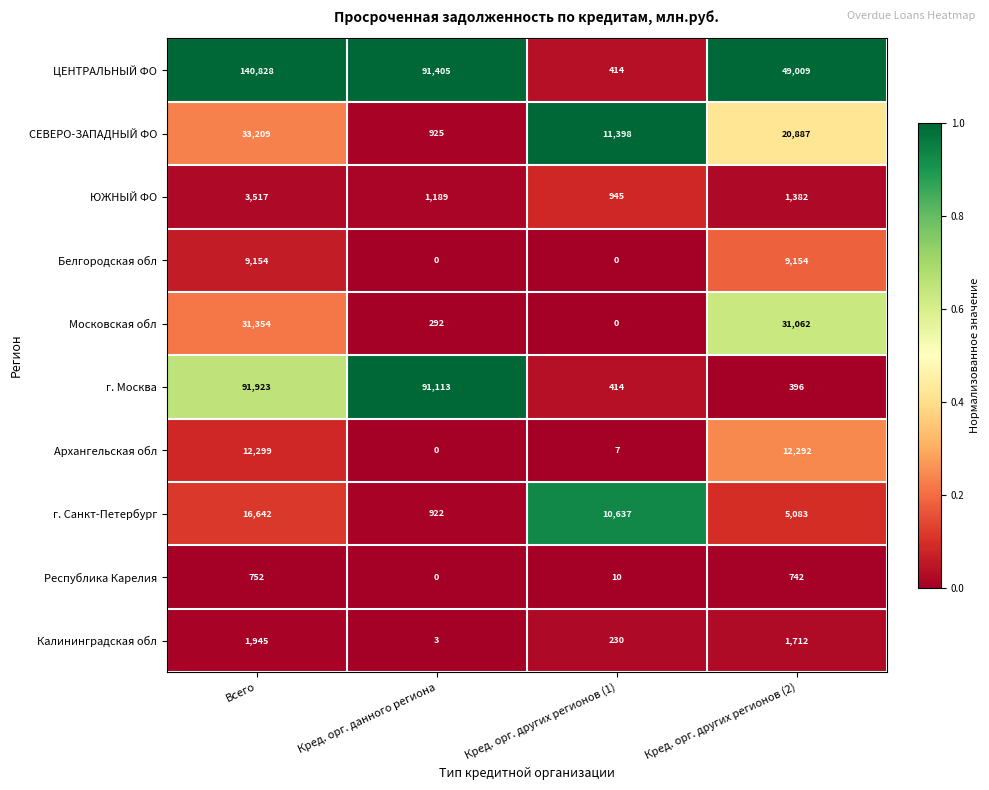

Which series has the largest range (max minus min)?

ЦЕНТРАЛЬНЫЙ ФО